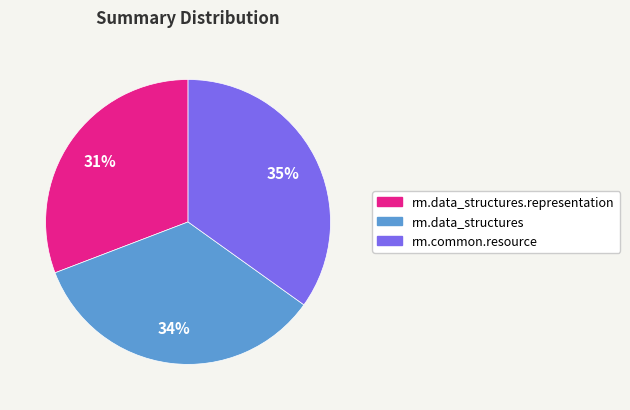

To the nearest percent, what is the average slice percentage?

33%